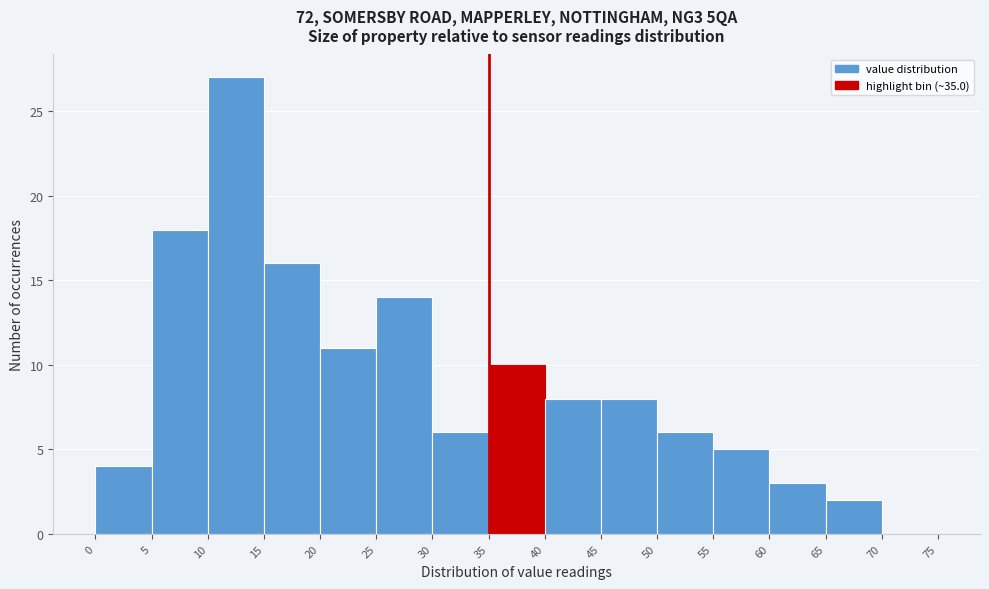

Reading left to right, transcribe this chart: for each bar, give the range it covers on the x-axis and its height. The values are not printed on the chart, so give them approximately, as read against the axis.

0 to 5: 4
5 to 10: 18
10 to 15: 27
15 to 20: 16
20 to 25: 11
25 to 30: 14
30 to 35: 6
35 to 40: 10
40 to 45: 8
45 to 50: 8
50 to 55: 6
55 to 60: 5
60 to 65: 3
65 to 70: 2
70 to 75: 0